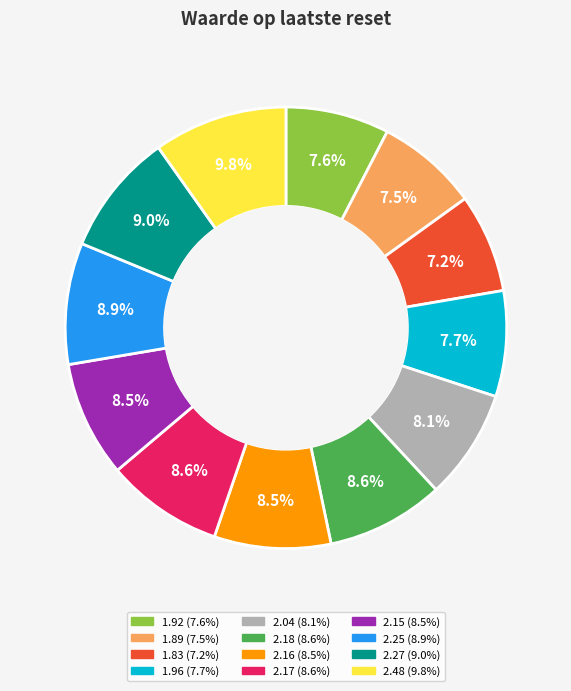

Count the number of slices in the pie.

12